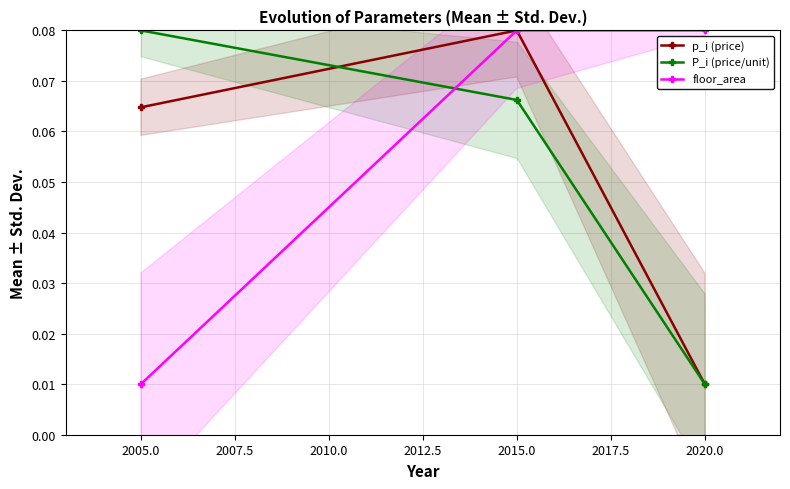

Count the p_i (price) values in the range 0 to 1.

3